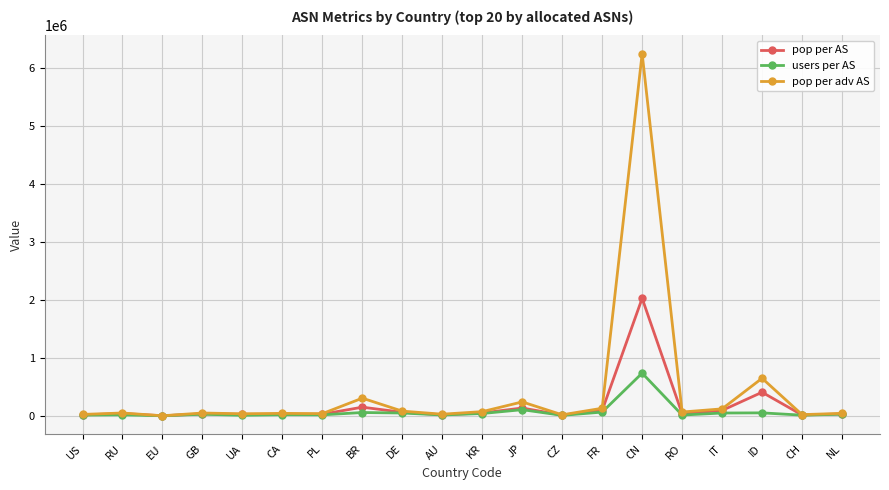

Is the value of pop per AS at BR greater than the value of users per AS at CH?

Yes